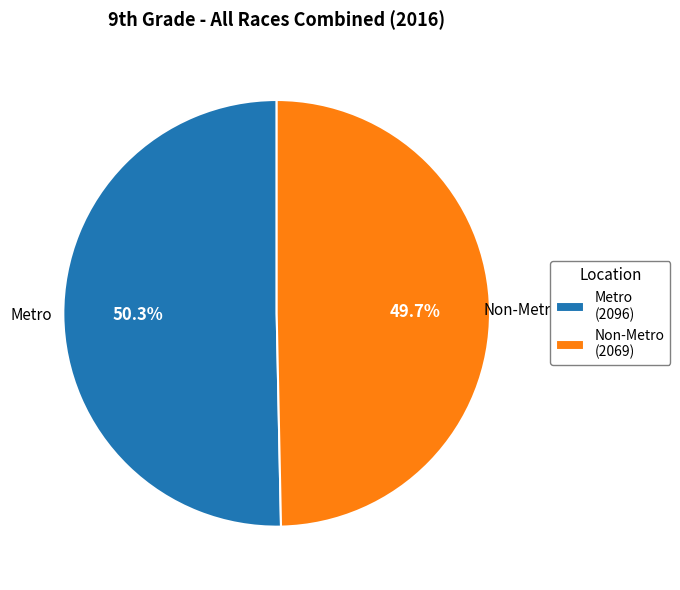

Which slice is the smallest?

Non-Metro